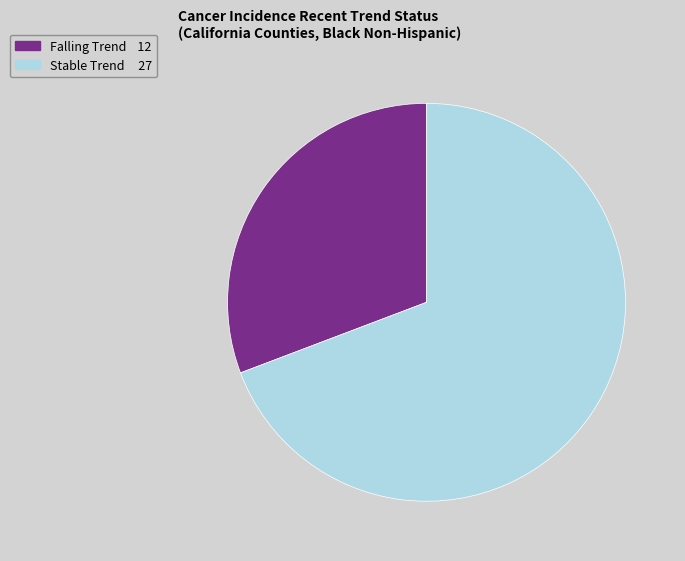

Is there a majority slice in this chart?

Yes